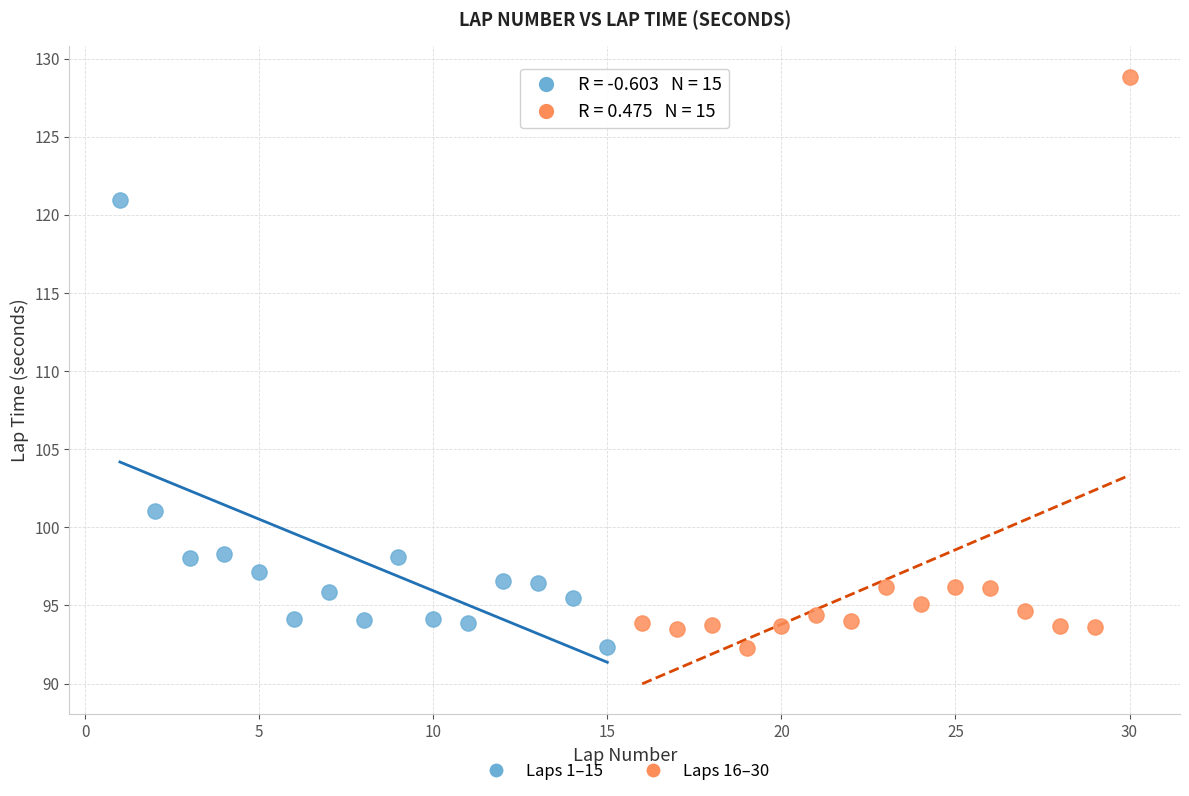

Which series has the largest Y range (max minus min)?

Laps 16–30